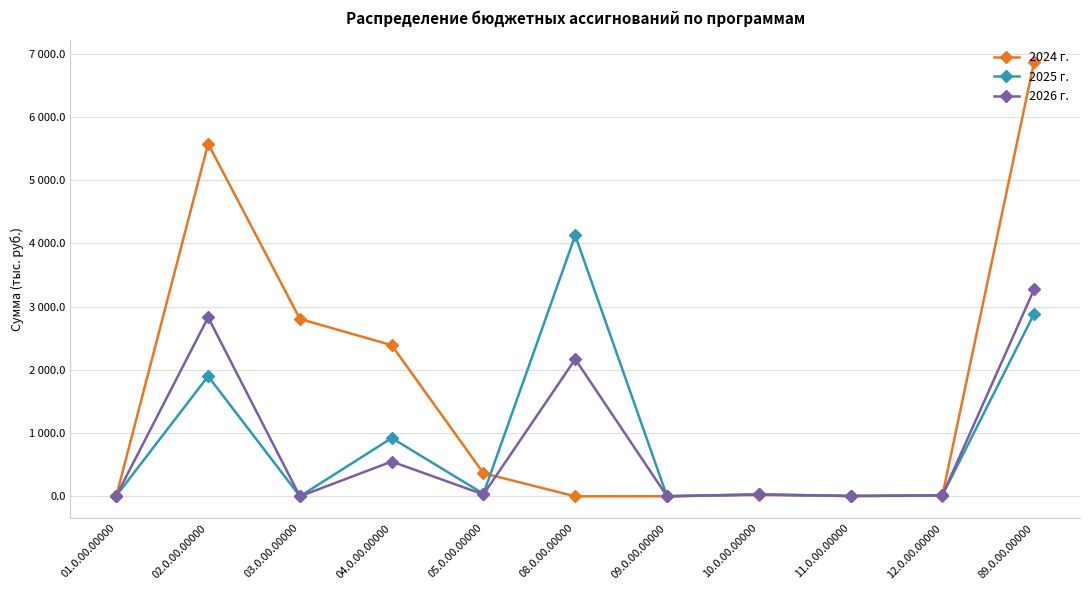

The 2024 г. series shows 4.9 at 12.0.00.00000. True or false?

False